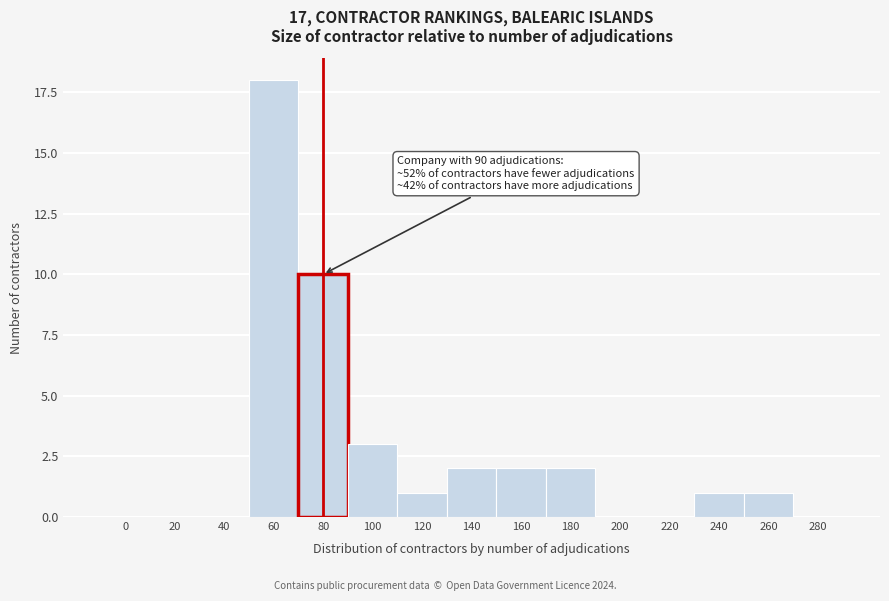

Reading left to right, transcribe all the data shown in this chart.

0=0	20=0	40=0	60=18	80=10	100=3	120=1	140=2	160=2	180=2	200=0	220=0	240=1	260=1	280=0